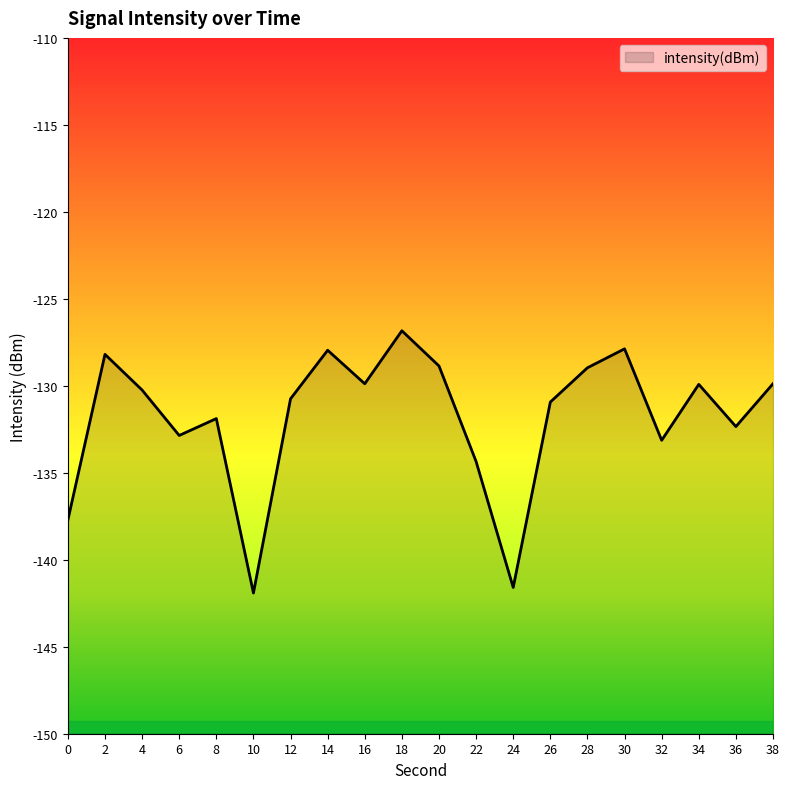

What is the change in value from 28 to 32?

-4.2